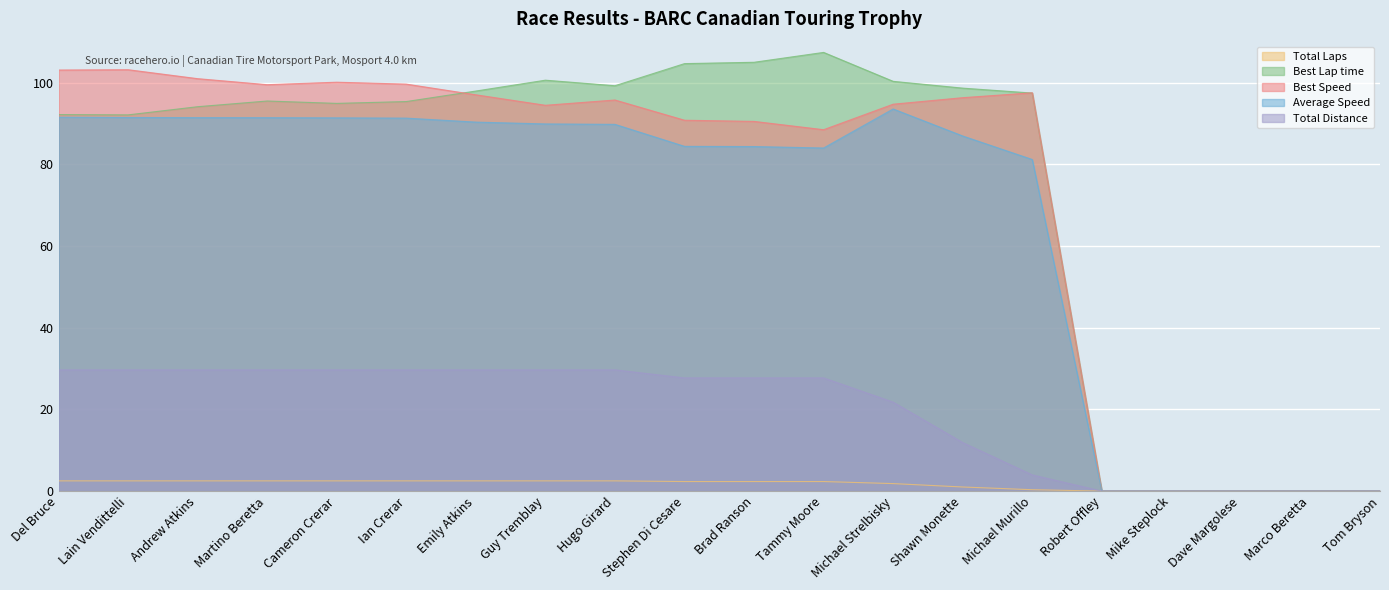

At which label is Best Speed closest to 51?

Tammy Moore